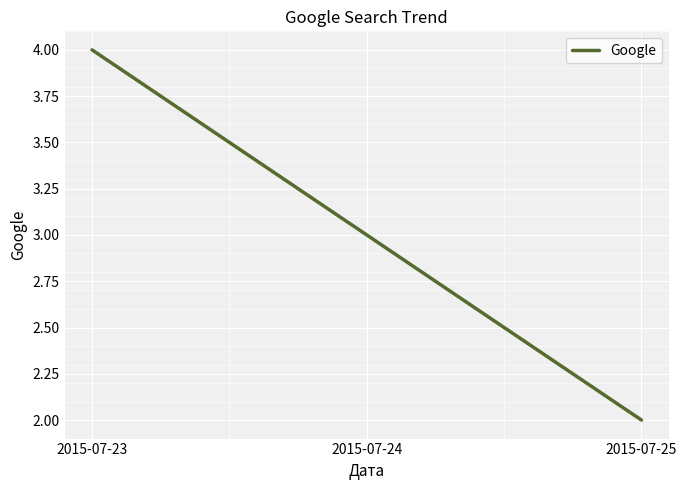

What value does the data have at 2015-07-24?

3